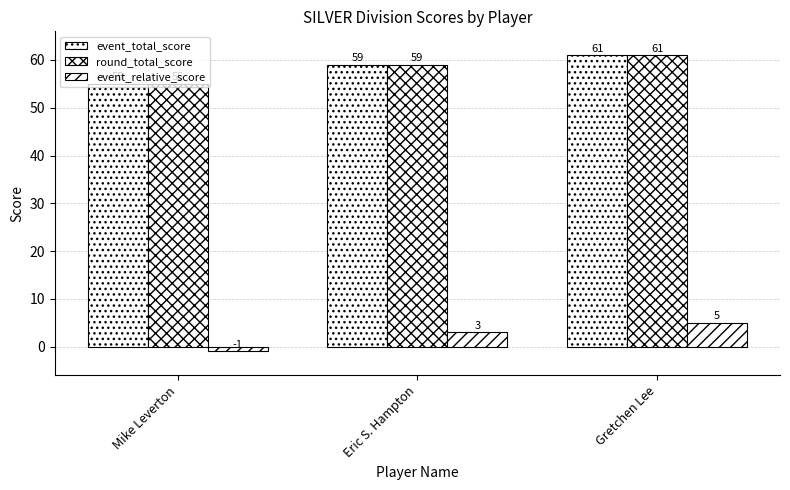

How many bars are there in each group?

3